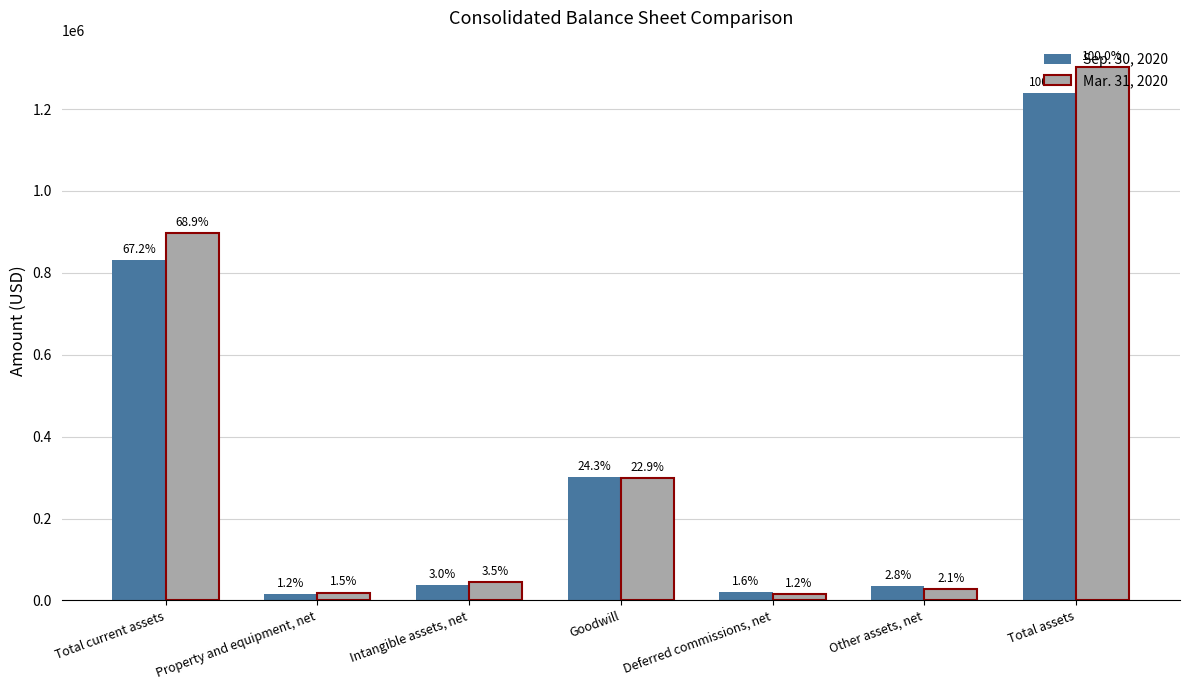

Rank the categories by Sep. 30, 2020 value from highest to lowest.

Total assets, Total current assets, Goodwill, Intangible assets, net, Other assets, net, Deferred commissions, net, Property and equipment, net